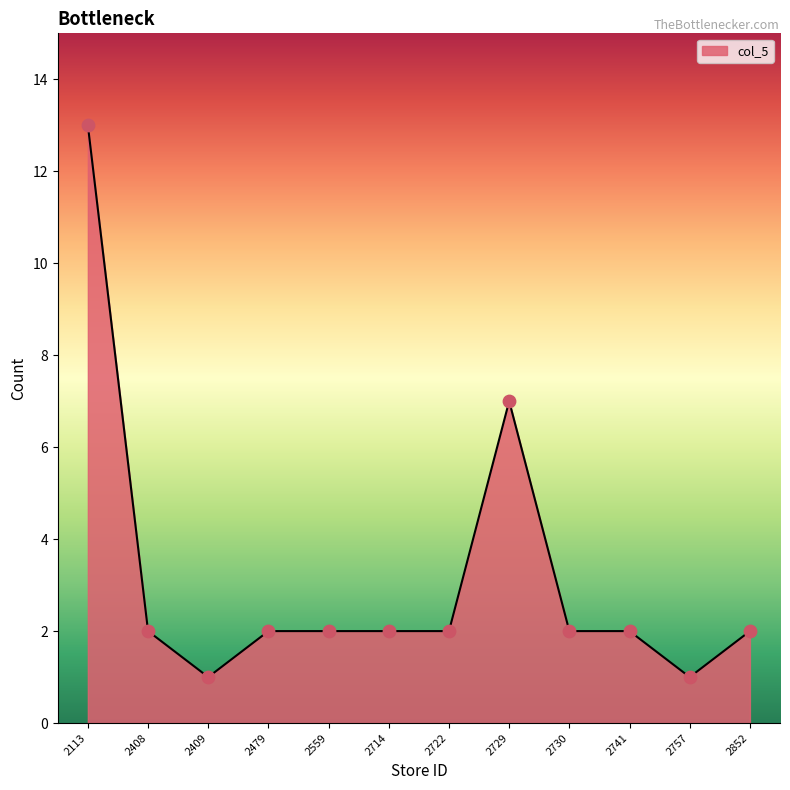

What is the ratio of the value at 2722 to the value at 2852?

1.0